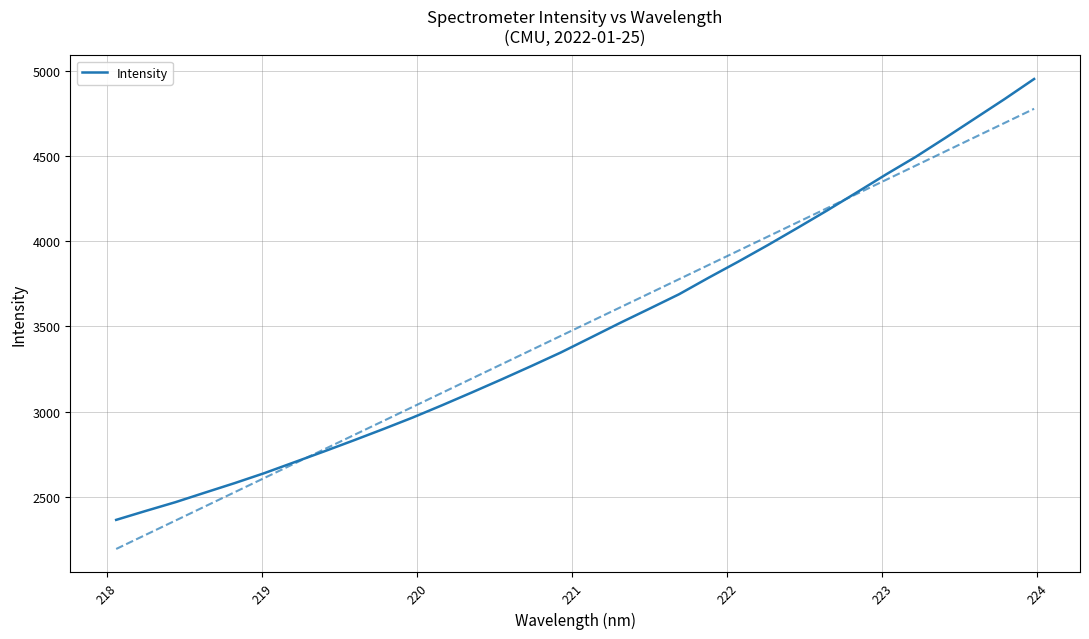

True or false: the data has more than 0 interior local peaks.

False